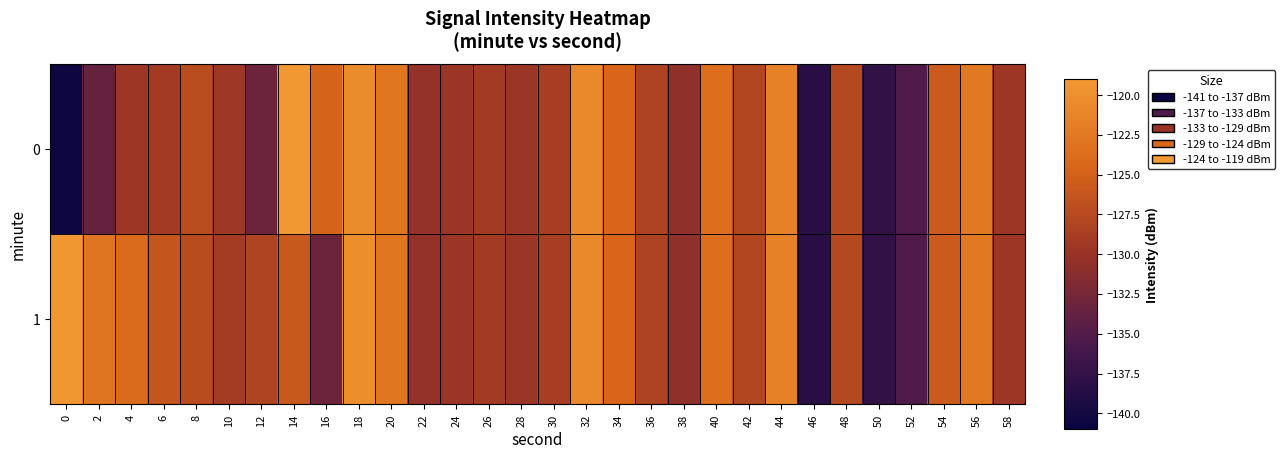

Reading right to left, list all the values displayed in this chart.

0: 58=-129.6	56=-122.5	54=-125.6	52=-135.2	50=-137.5	48=-127.6	46=-138.3	44=-121.5	42=-127.9	40=-123.6	38=-130.6	36=-128.2	34=-124.5	32=-120.8	30=-128.8	28=-129.8	26=-129.1	24=-129.8	22=-130.3	20=-122.7	18=-120.4	16=-124.8	14=-119.1	12=-133.2	10=-129.5	8=-127.1	6=-129.2	4=-129.6	2=-133.7	0=-140.5
1: 58=-129.6	56=-122.5	54=-125.6	52=-135.2	50=-137.5	48=-127.6	46=-138.3	44=-121.5	42=-127.9	40=-123.6	38=-130.6	36=-128.2	34=-124.5	32=-120.8	30=-128.8	28=-129.8	26=-129.1	24=-129.8	22=-130.3	20=-122.7	18=-120.2	16=-133.2	14=-125.9	12=-128.1	10=-129.0	8=-127.3	6=-126.3	4=-123.9	2=-122.9	0=-119.2